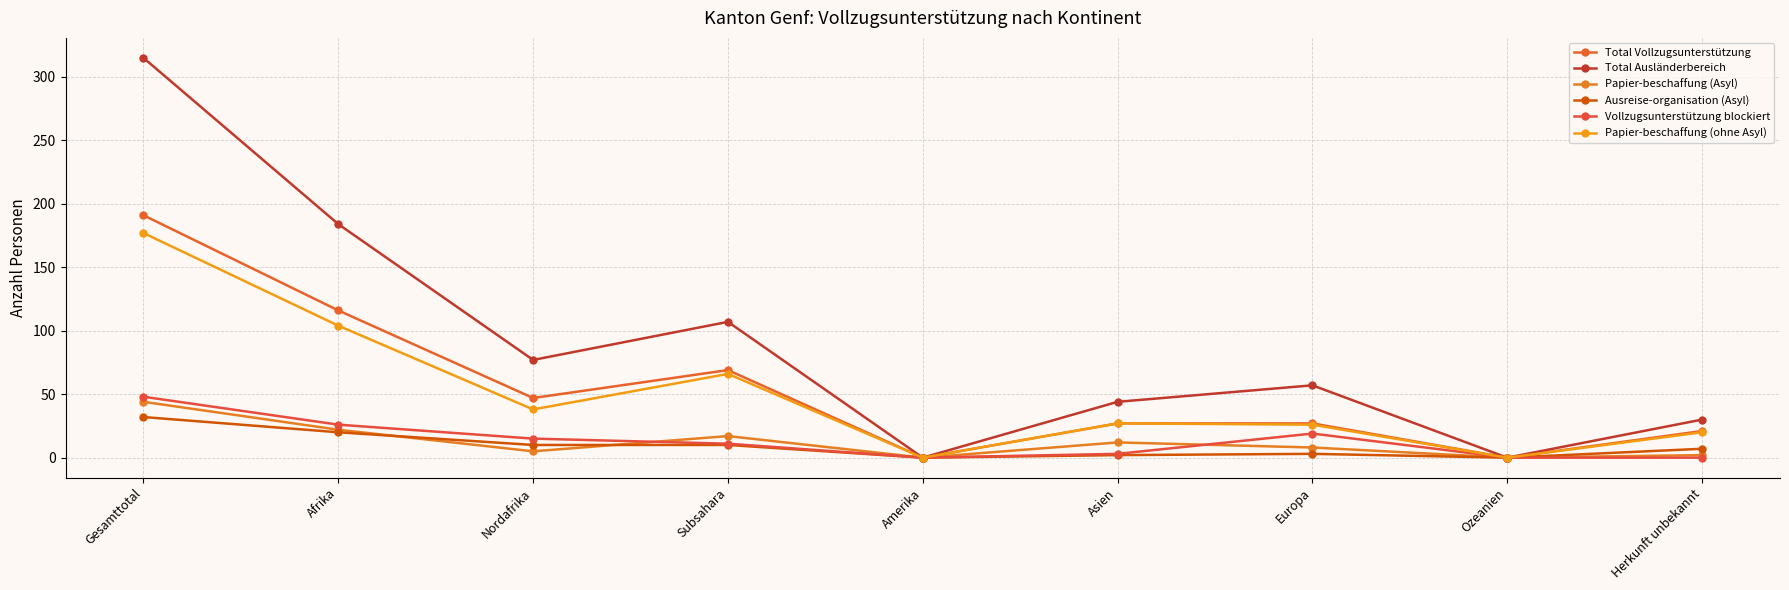

What is the greatest value displayed?

315